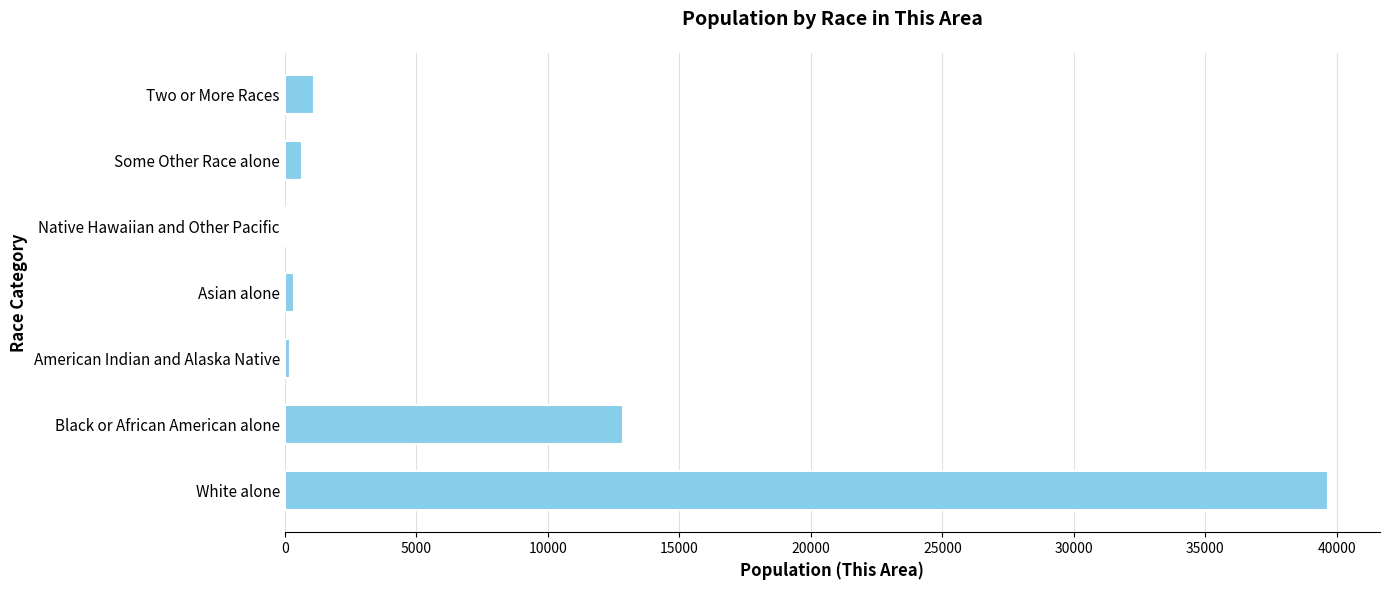

Which has a higher value, Two or More Races or American Indian and Alaska Native?

Two or More Races